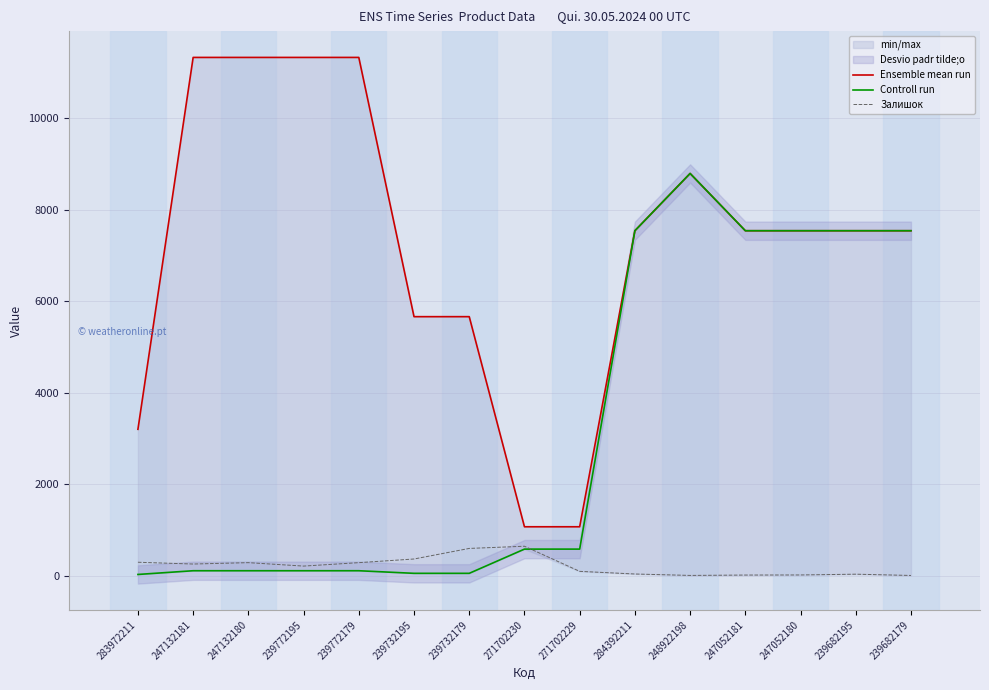

At which category does Ensemble mean run reach its first local peak?

248922198